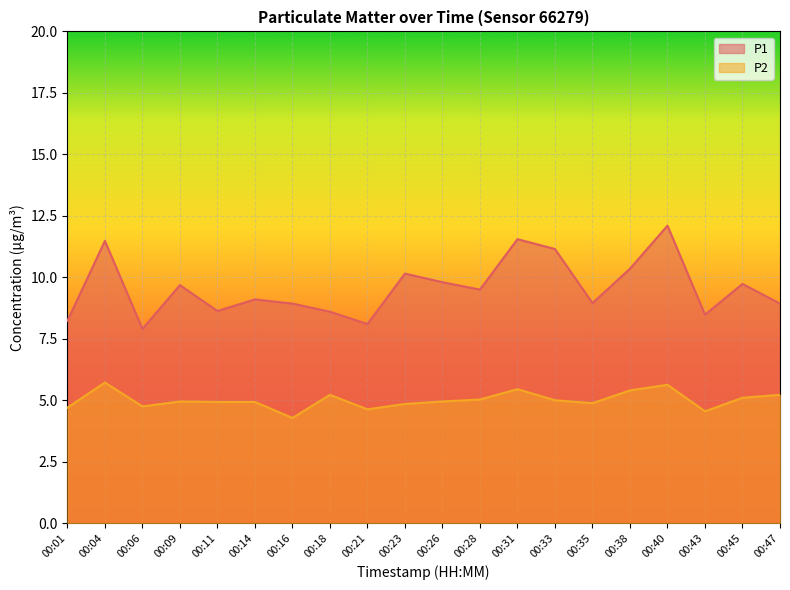

True or false: P1 has more than 1 points higher than both neighbors.

True